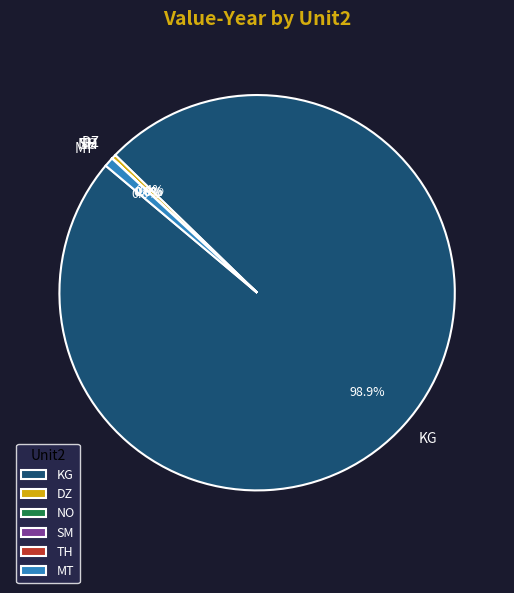

Which slice is the largest?

KG